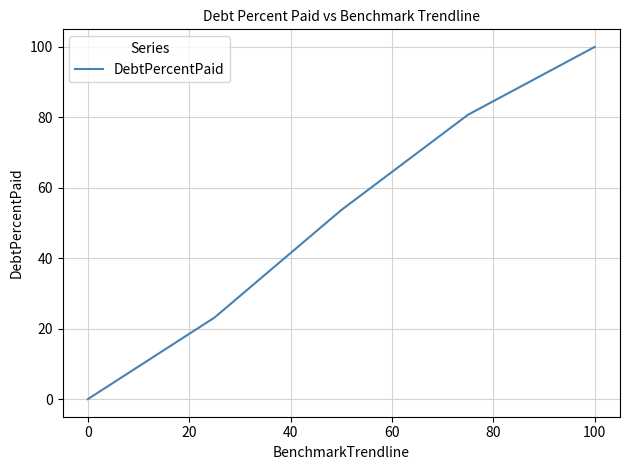

What is the maximum value shown in the chart?

100.0